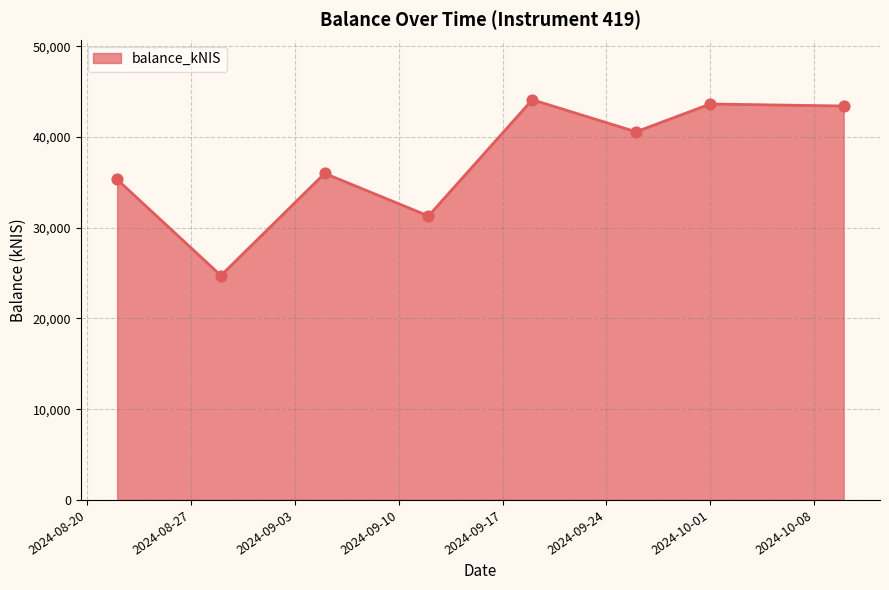

True or false: there are more than 1 points higher than both neighbors.

True